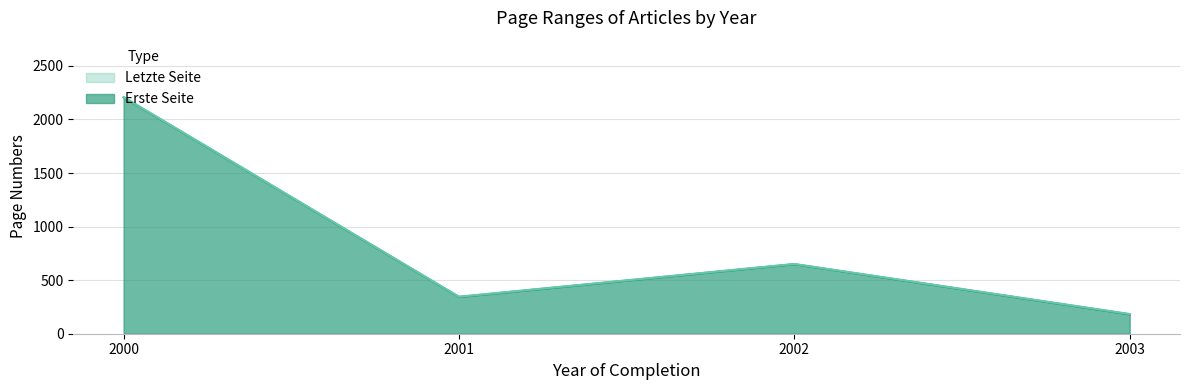

What is the maximum value for Erste Seite?

2206.0